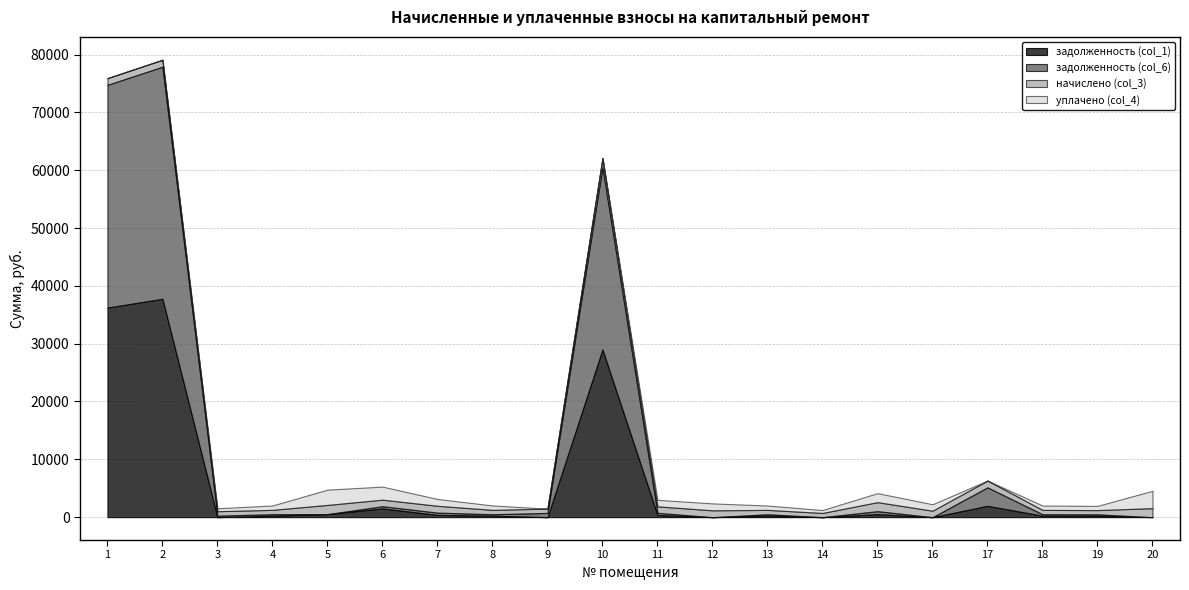

True or false: уплачено (col_4) has a value of 757.6 at 8.

True